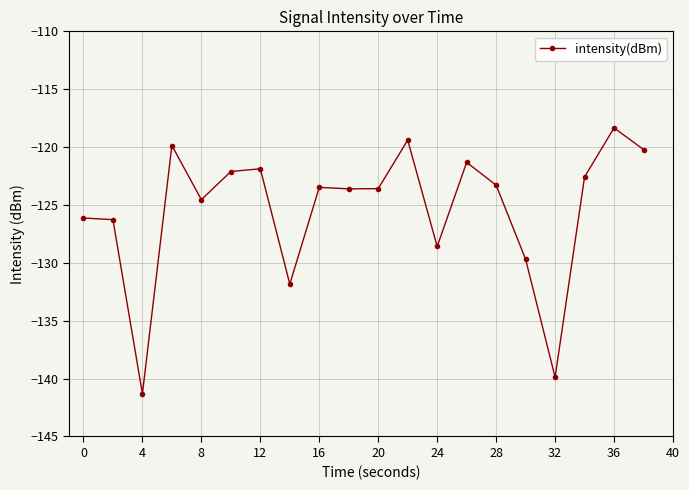

What is the value of the 6th point from the left?

-122.1